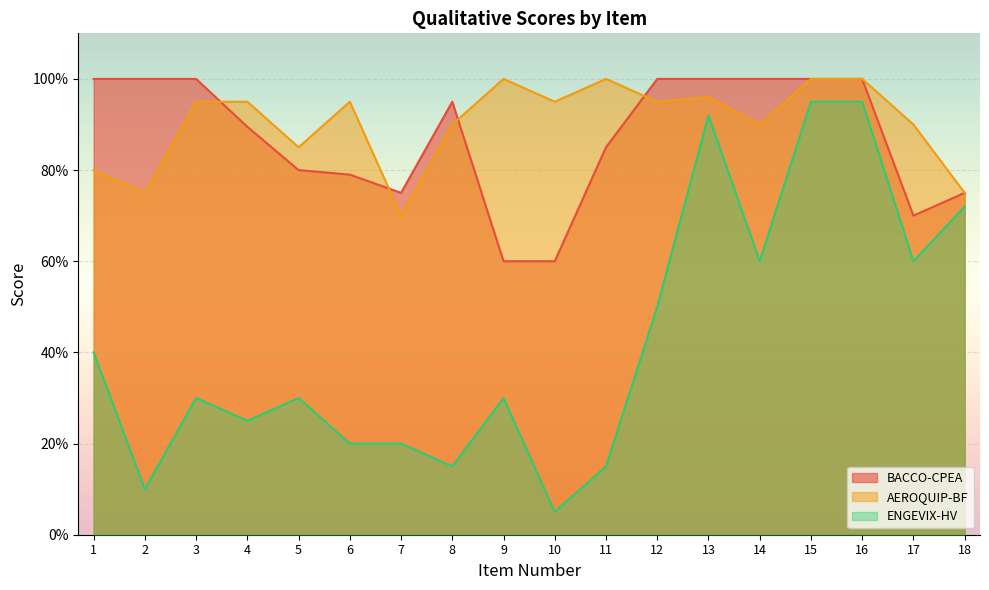

What is the value of the AEROQUIP-BF point at the 3rd from the left?

0.9